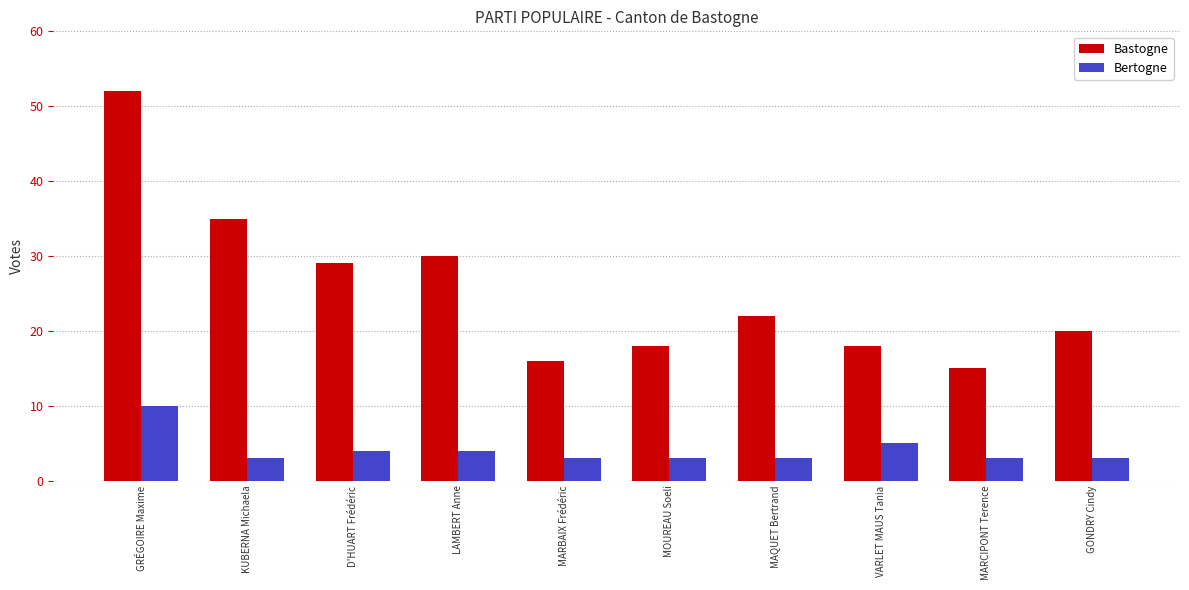

What is the sum of the Bertogne values at GRÉGOIRE Maxime and MAQUET Bertrand?

13